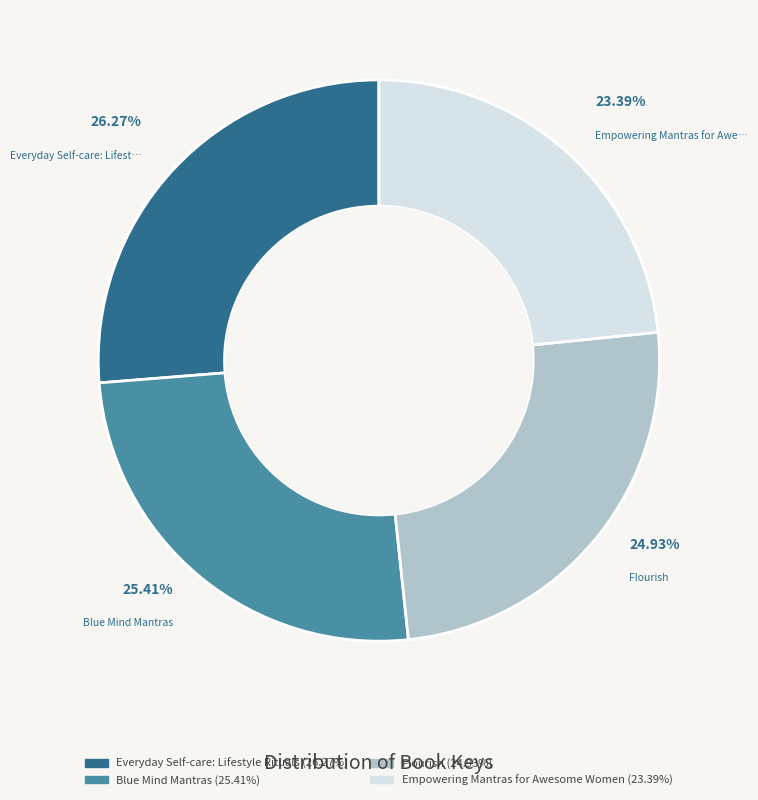

How many slices are in this pie chart?

4